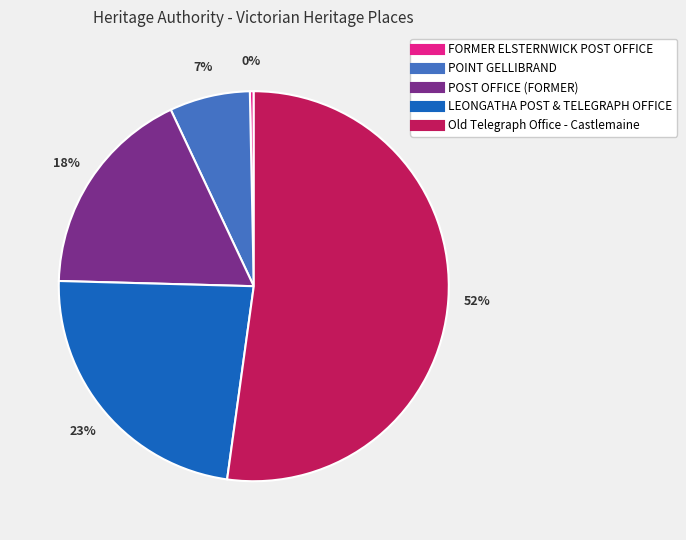

Rank the categories by value from lowest to highest.

FORMER ELSTERNWICK POST OFFICE, POINT GELLIBRAND, POST OFFICE (FORMER), LEONGATHA POST & TELEGRAPH OFFICE, Old Telegraph Office - Castlemaine